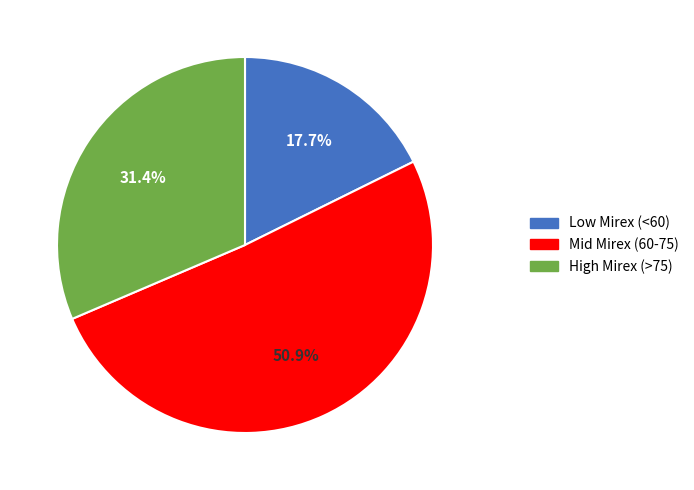

Does any single category account for the majority?

Yes